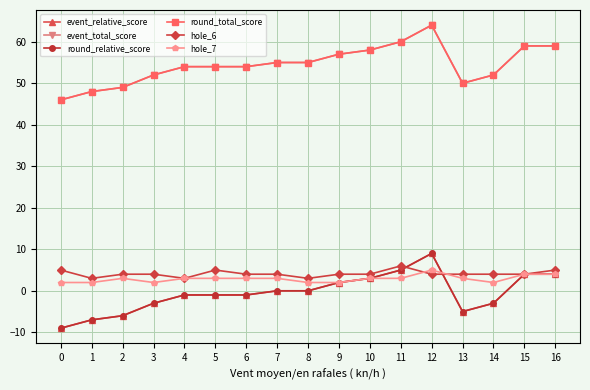

At 0, list the series in order from smallest to largest.

event_relative_score, round_relative_score, hole_7, hole_6, event_total_score, round_total_score